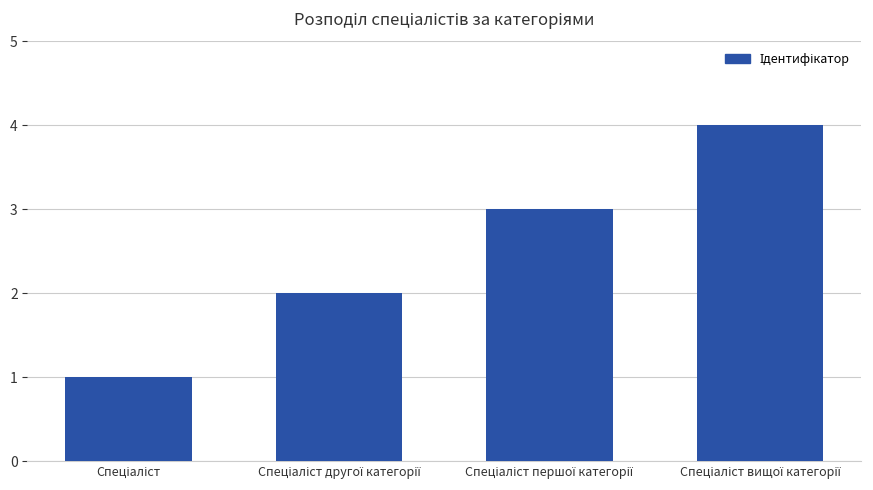

What is the maximum value shown in the chart?

4